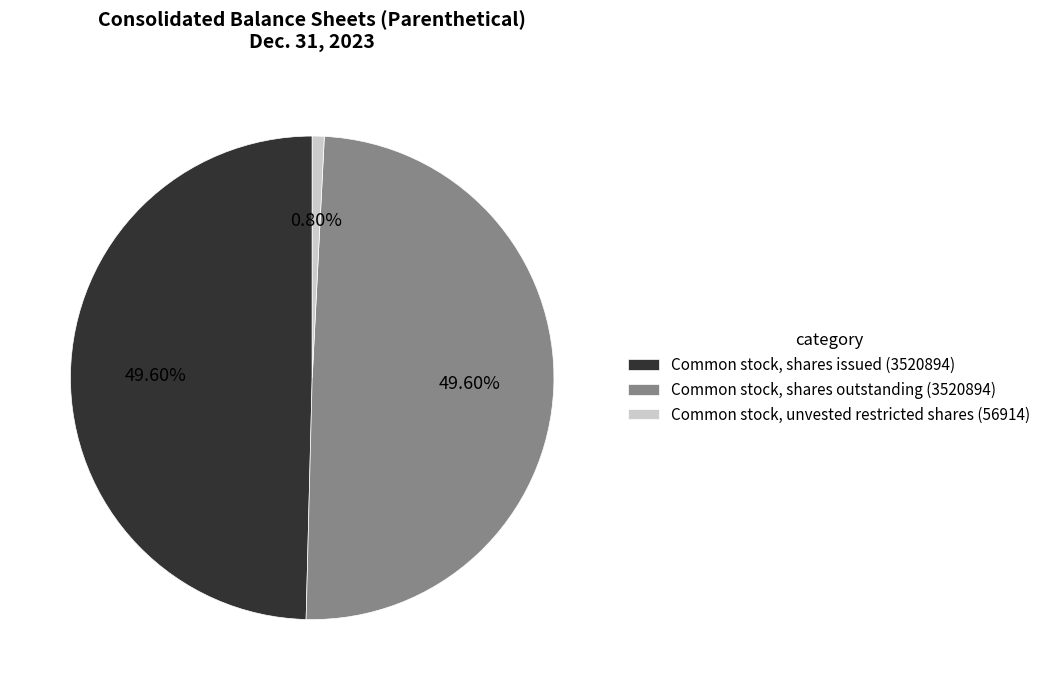

Is it true that Common stock, shares issued (3520894) is 59% of the pie?

False